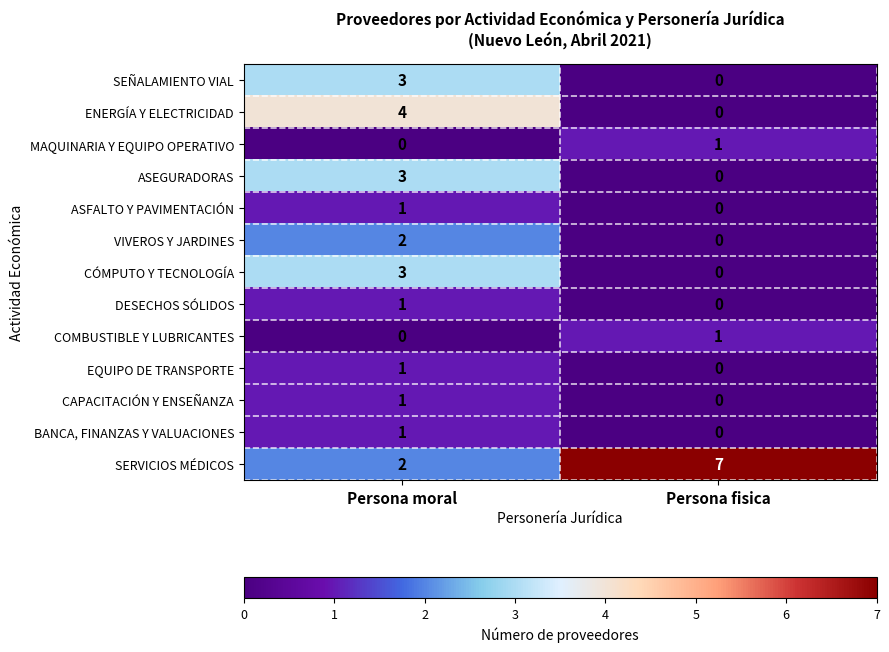

List the labels in order of SERVICIOS MÉDICOS value, largest first.

Persona fisica, Persona moral